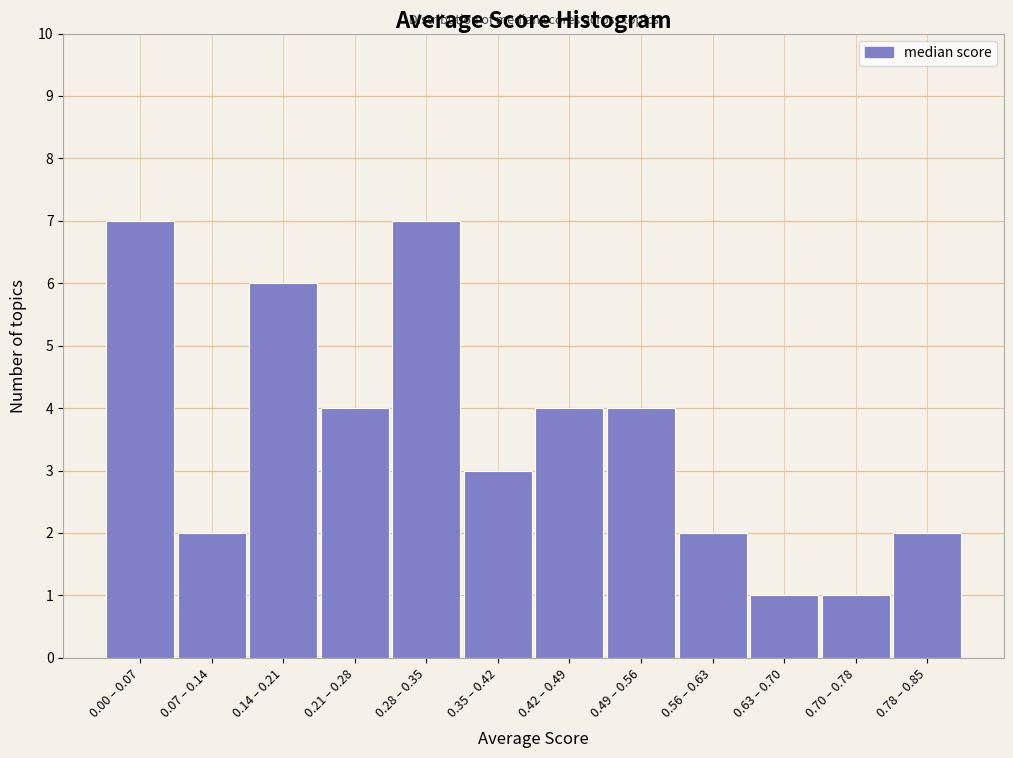

Reading right to left, extract all data points from this chart.

2	1	1	2	4	4	3	7	4	6	2	7